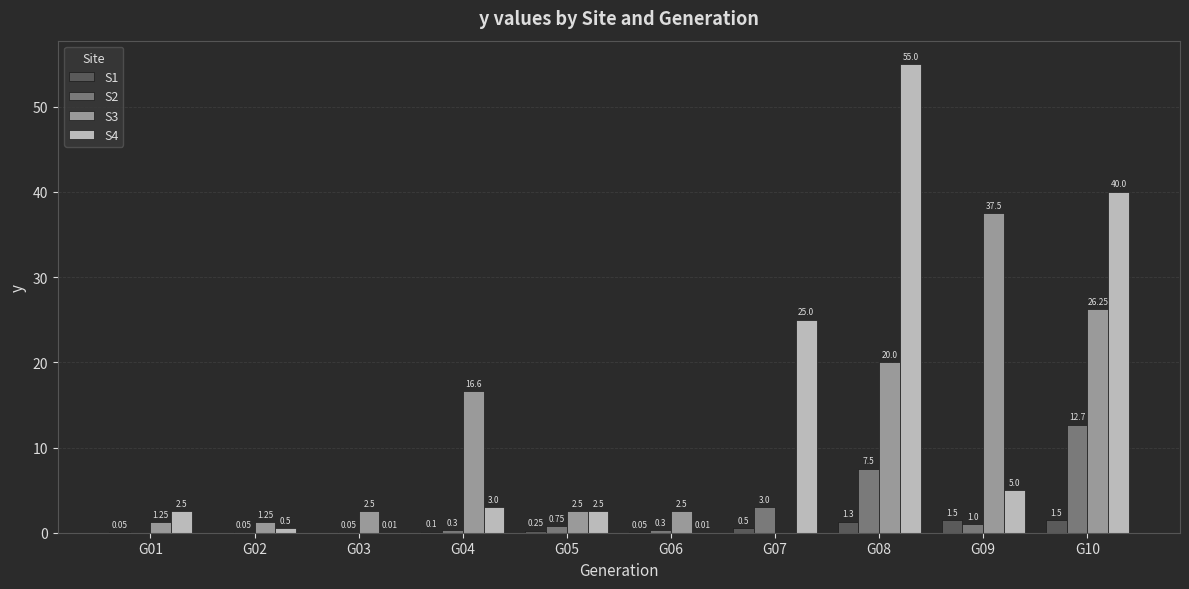

Which series has the largest total across all categories?

S4